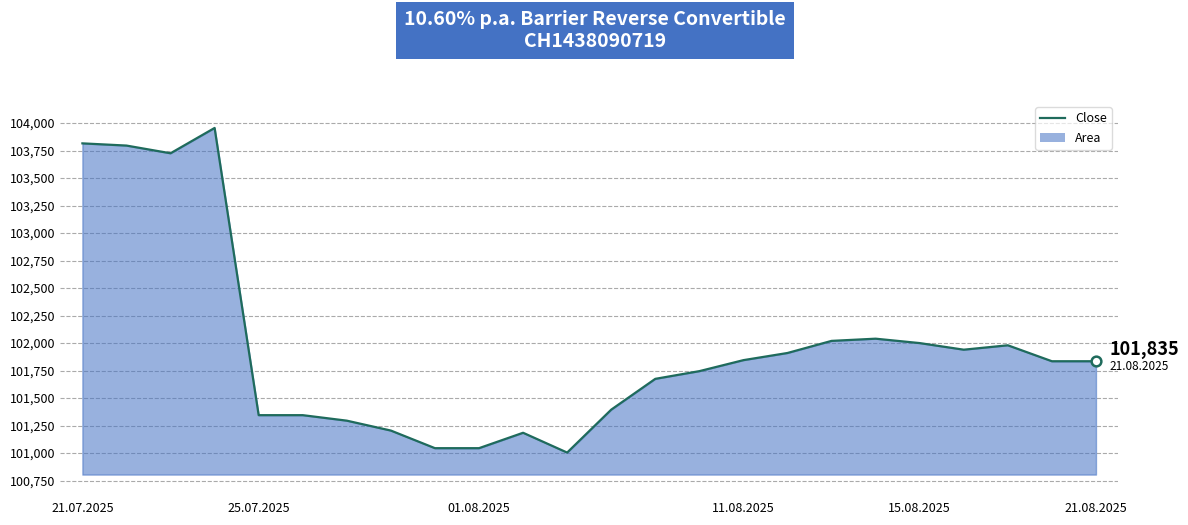

What is the maximum value shown in the chart?

103955